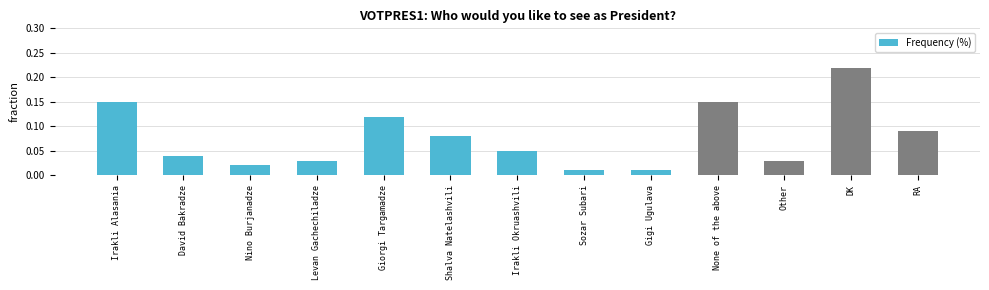

What is the sum of all values?

1.0